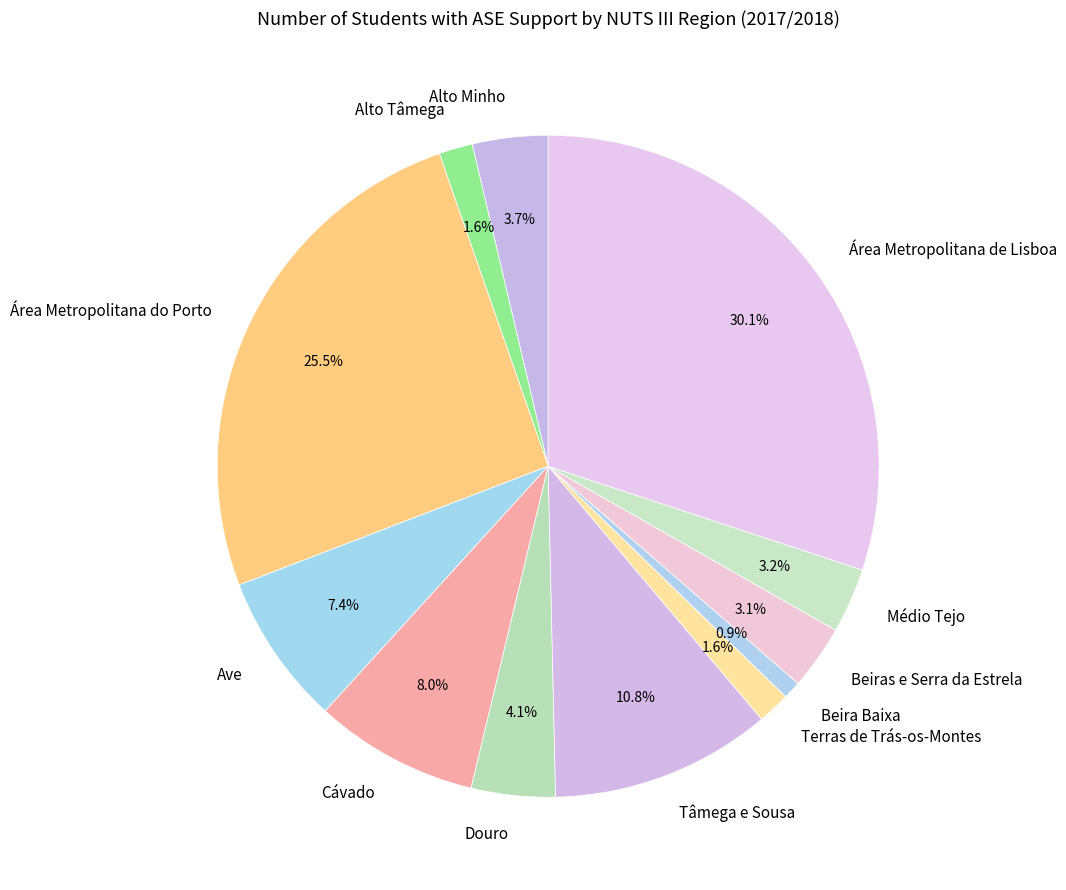

Approximately how many times larger is the value at Cávado compared to Alto Minho?

2.2